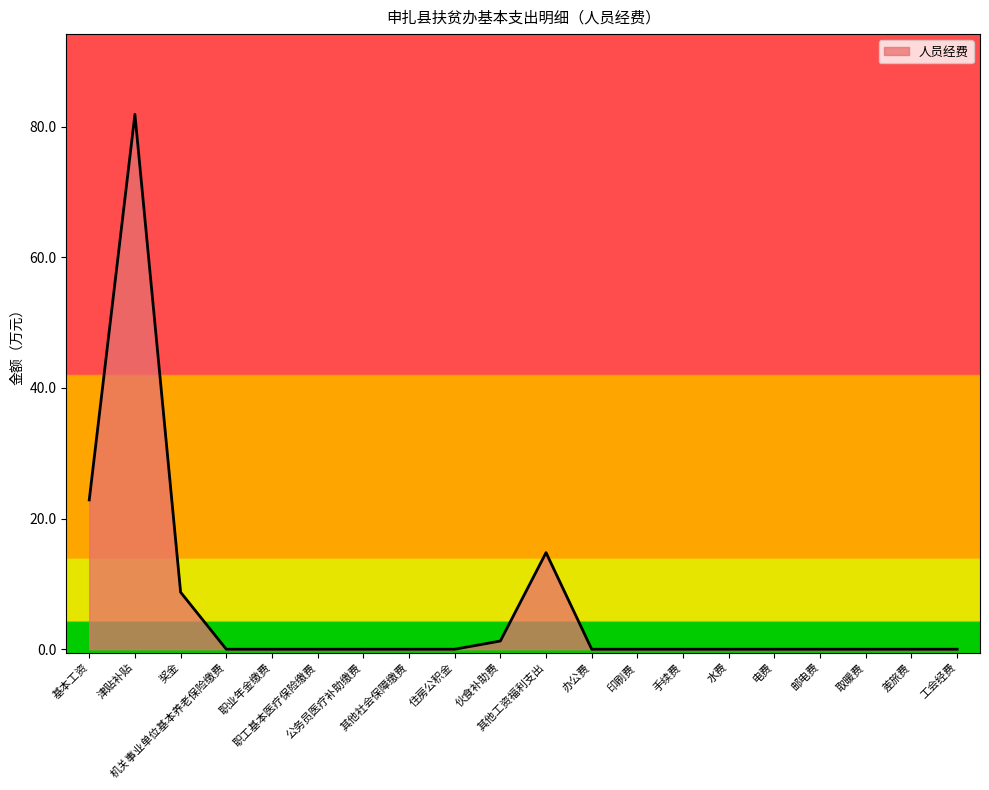

Reading left to right, extract all data points from this chart.

基本工资=22.9	津贴补贴=81.9	奖金=8.7	机关事业单位基本养老保险缴费=0.0	职业年金缴费=0.0	职工基本医疗保险缴费=0.0	公务员医疗补助缴费=0.0	其他社会保障缴费=0.0	住房公积金=0.0	伙食补助费=1.3	其他工资福利支出=14.8	办公费=0.0	印刷费=0.0	手续费=0.0	水费=0.0	电费=0.0	邮电费=0.0	取暖费=0.0	差旅费=0.0	工会经费=0.0